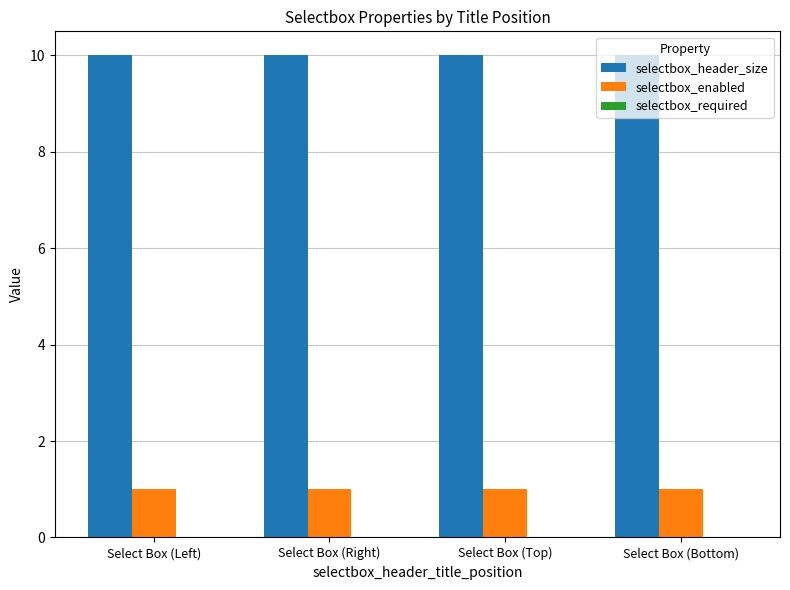

At Select Box (Left), list the series in order from largest to smallest.

selectbox_header_size, selectbox_enabled